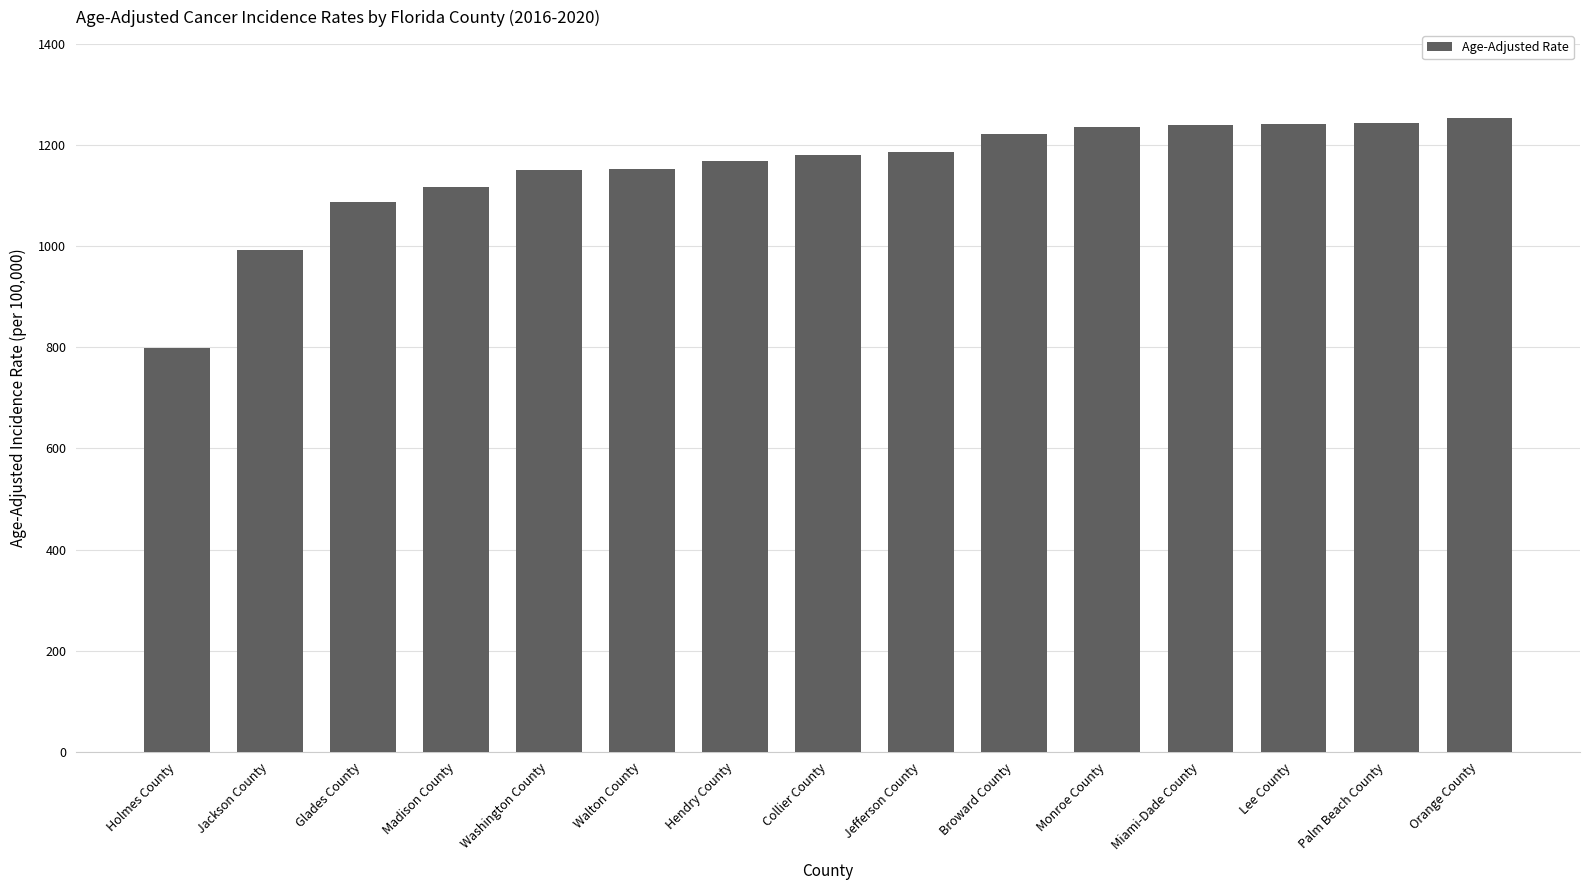

Which category has the lowest value across all series?

Holmes County